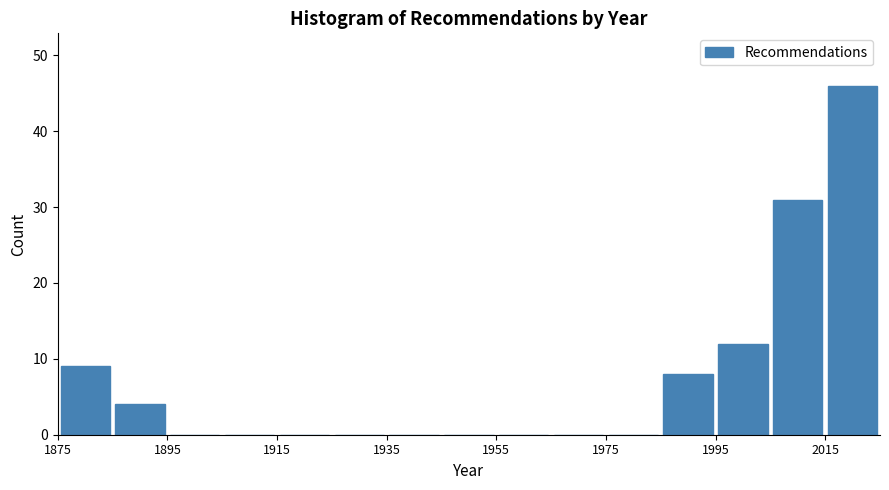

Reading left to right, list every bar in this chart as the range it spans on the x-axis followed by its height. Neither the bar edges nor the heights are printed on the chart, so give them approximately, as read against the axes.

1875 to 1885: 9
1885 to 1895: 4
1895 to 1905: 0
1905 to 1915: 0
1915 to 1925: 0
1925 to 1935: 0
1935 to 1945: 0
1945 to 1955: 0
1955 to 1965: 0
1965 to 1975: 0
1975 to 1985: 0
1985 to 1995: 8
1995 to 2005: 12
2005 to 2015: 31
2015 to 2025: 46